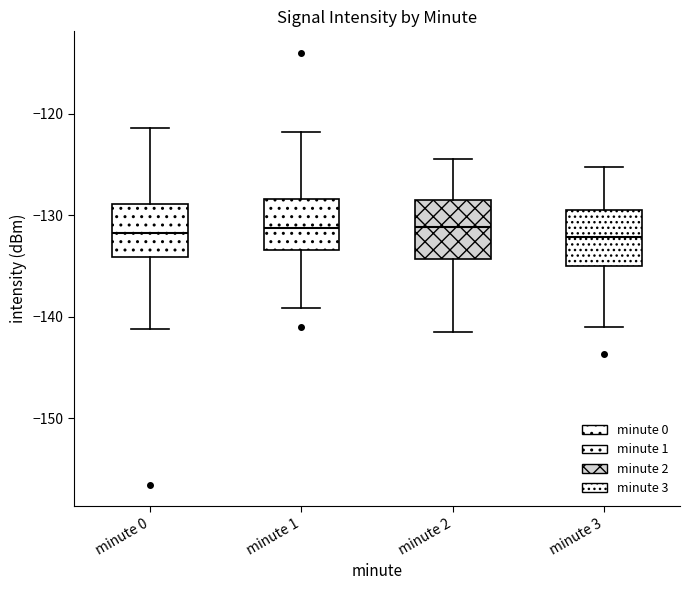

Reading left to right, transcribe this box plot: for each box, give where its median line is, the range the box spans, and where its two whiskers end, as read against the y-axis. The values are not printed on the chart, so give them approximately, as read against the axis.

minute 0: median -132, box -134 to -129, whiskers -141 to -121
minute 1: median -131, box -133 to -128, whiskers -139 to -122
minute 2: median -131, box -134 to -128, whiskers -141 to -124
minute 3: median -132, box -135 to -129, whiskers -141 to -125